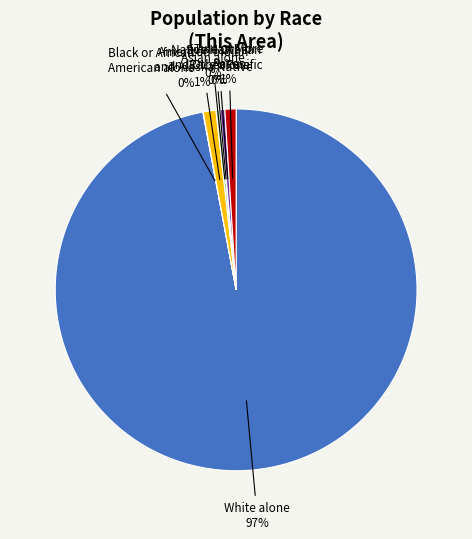

To the nearest percent, what percentage of the pie is Two or More Races?

1%